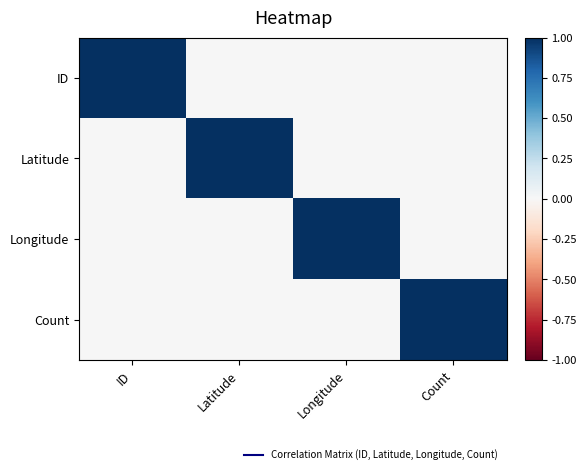

At which category is the sum across all series the highest?

ID